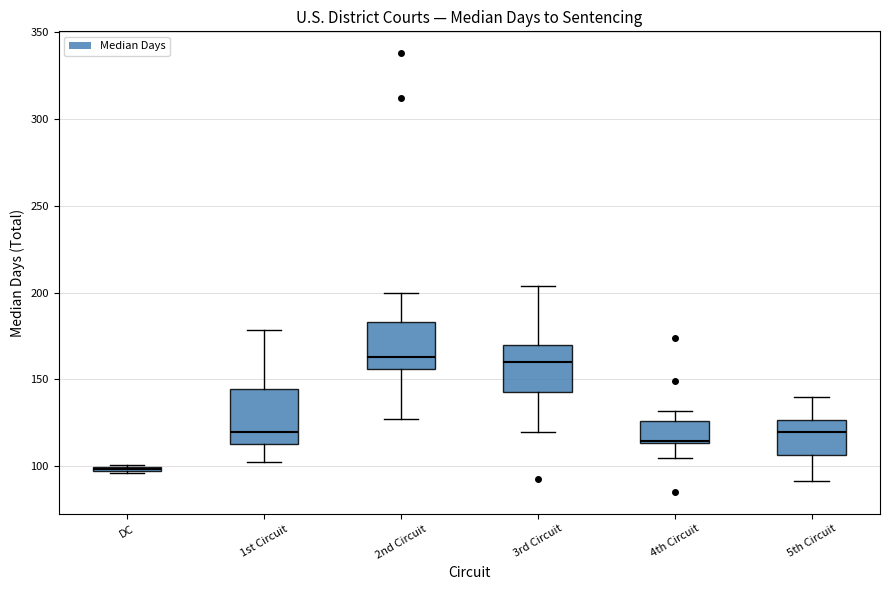

Where is the upper edge of the box for DC on the y-axis? The values are not printed on the chart, so give them approximately, as read against the axis.

100